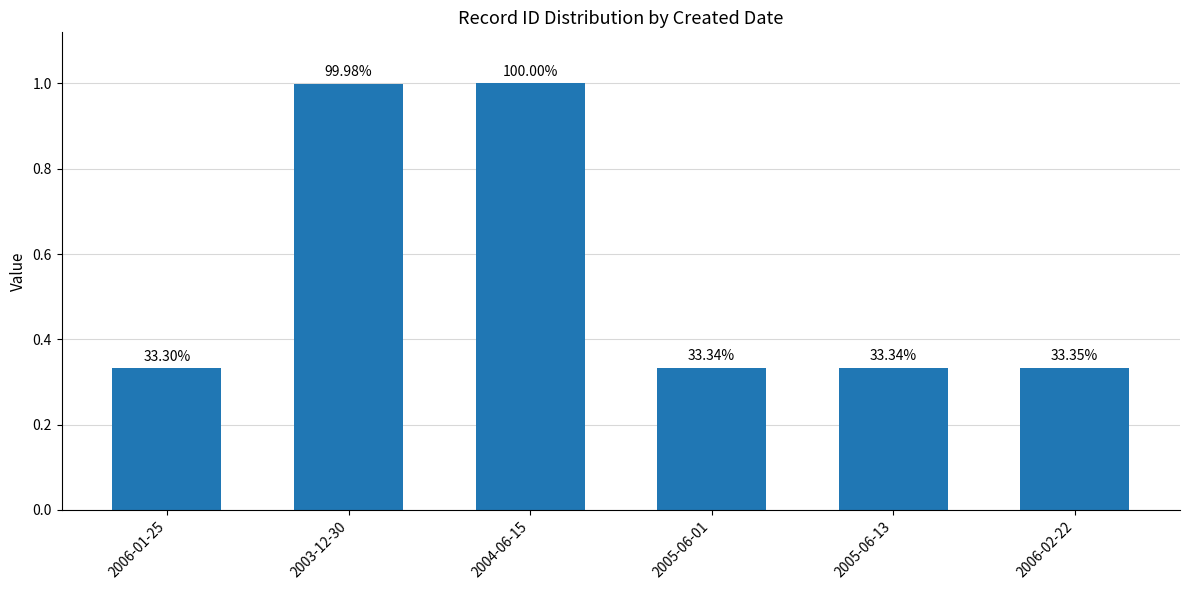

Does the chart contain stacked bars?

No